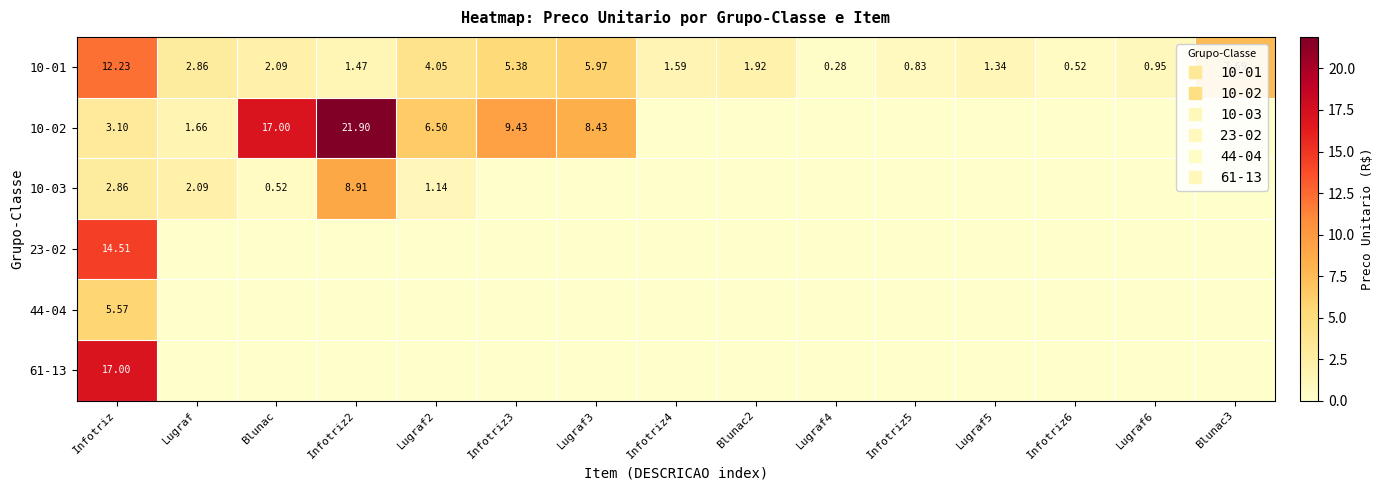

Where does the 10-01 series first go above 1?

Infotriz